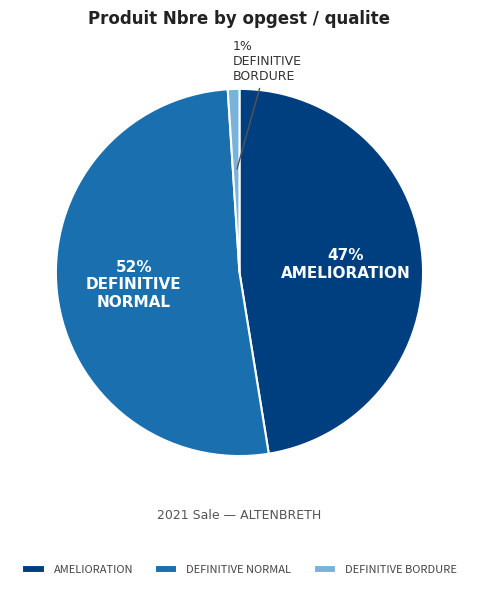

Between DEFINITIVE BORDURE and AMELIORATION, which is larger?

AMELIORATION